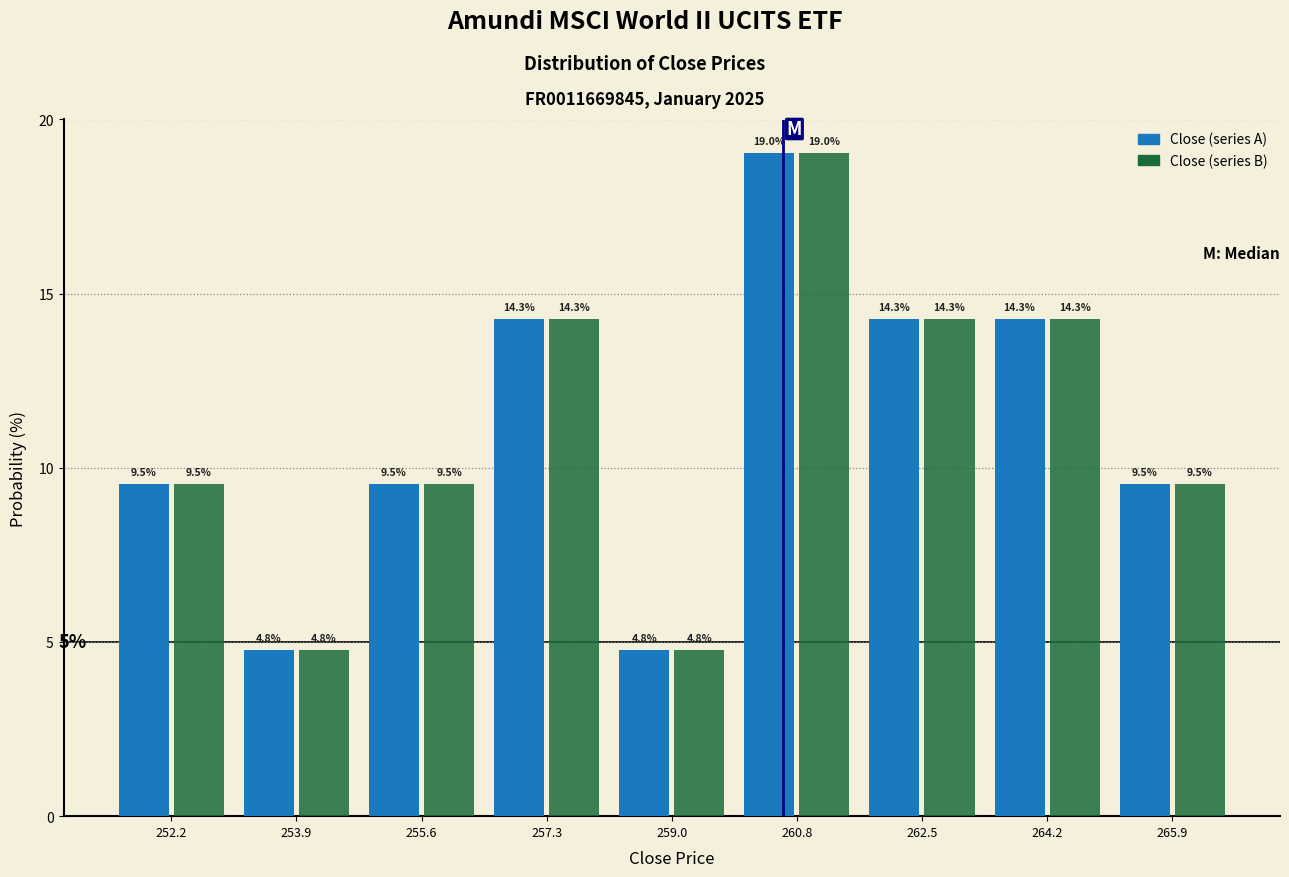

Reading left to right, list every range on the x-axis with the height of the bar of each series over it. The bar edges are not printed on the chart, so give them approximately, as read against the axis.

251.4 to 253.0: Close (series A)=9.5	Close (series B)=9.5
253.0 to 254.8: Close (series A)=4.8	Close (series B)=4.8
254.8 to 256.4: Close (series A)=9.5	Close (series B)=9.5
256.4 to 258.2: Close (series A)=14.3	Close (series B)=14.3
258.2 to 260.0: Close (series A)=4.8	Close (series B)=4.8
260.0 to 261.6: Close (series A)=19.0	Close (series B)=19.0
261.6 to 263.4: Close (series A)=14.3	Close (series B)=14.3
263.4 to 265.0: Close (series A)=14.3	Close (series B)=14.3
265.0 to 266.8: Close (series A)=9.5	Close (series B)=9.5